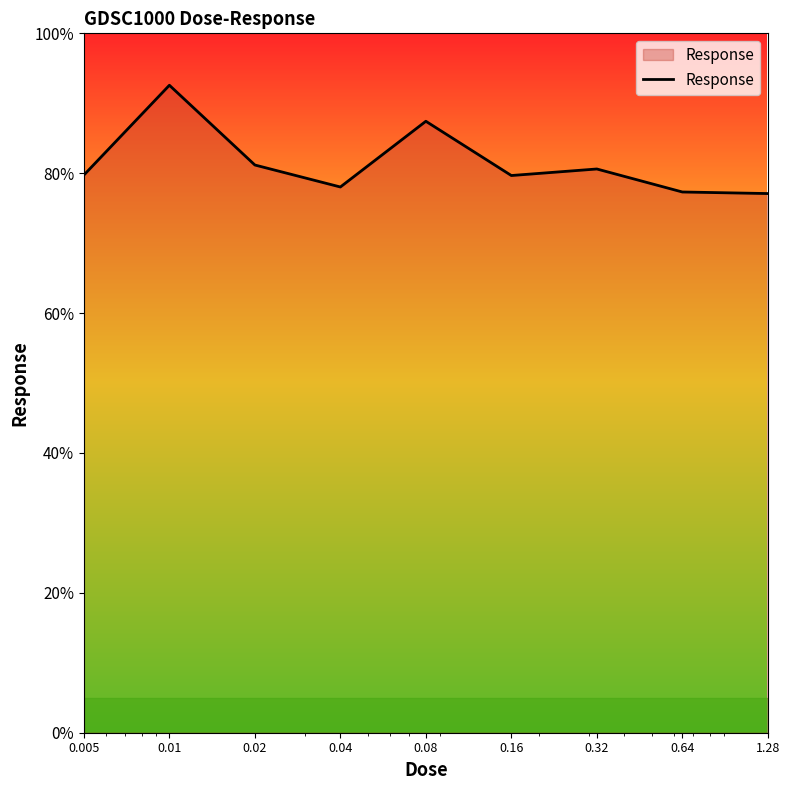

What is the difference between the maximum and minimum values?

15.5